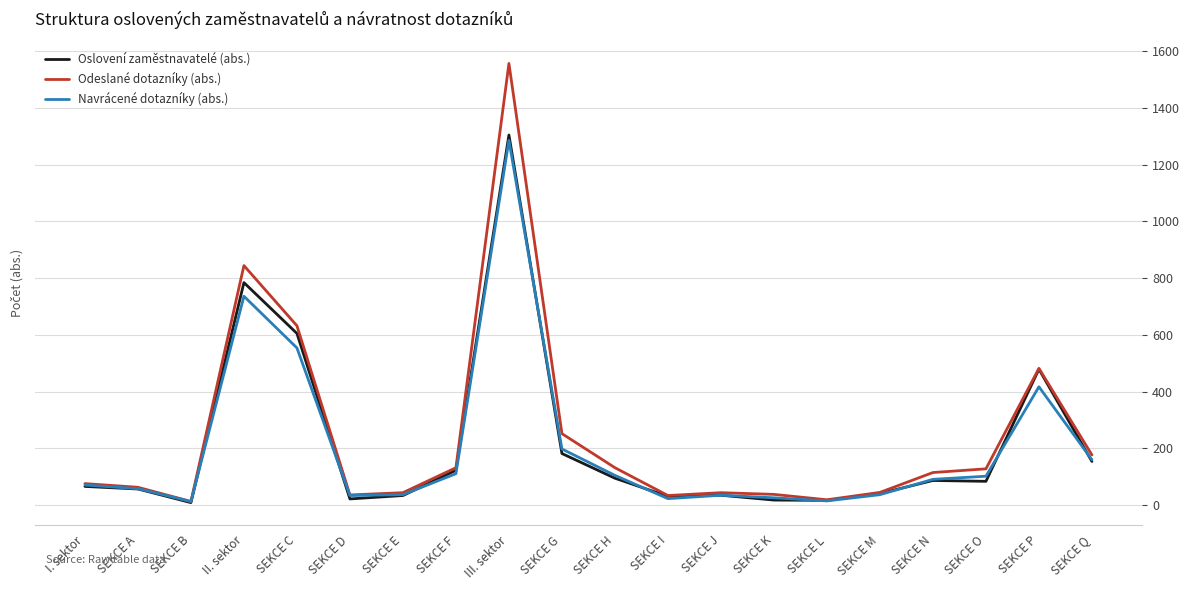

True or false: Oslovení zaměstnavatelé (abs.) has a value of 151 at SEKCE N.

False